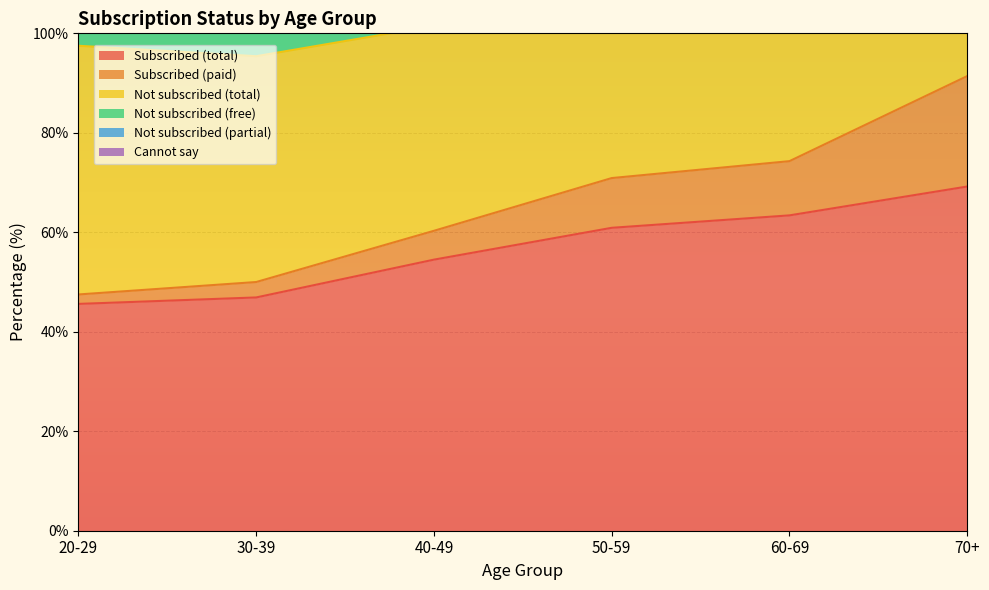

At which category does the chart reach its minimum across all series?

20-29